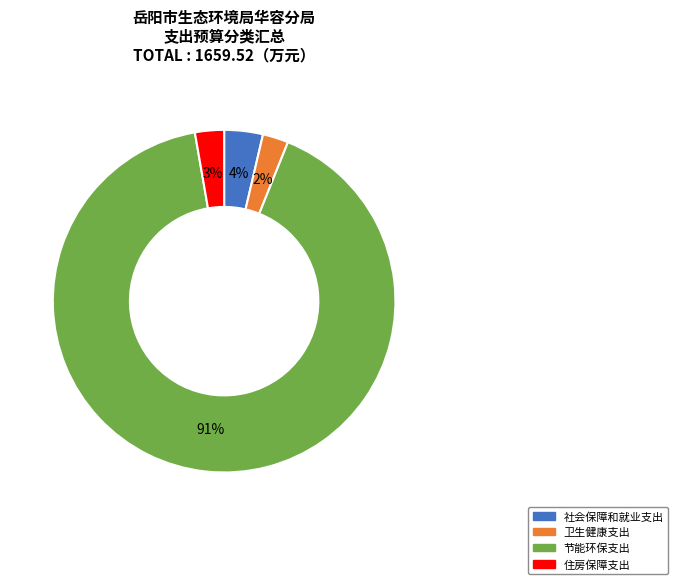

Which has a higher value, 社会保障和就业支出 or 卫生健康支出?

社会保障和就业支出